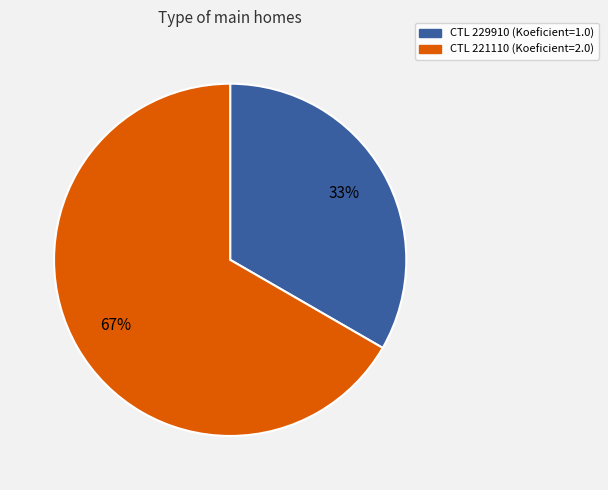

Does any single category account for the majority?

Yes